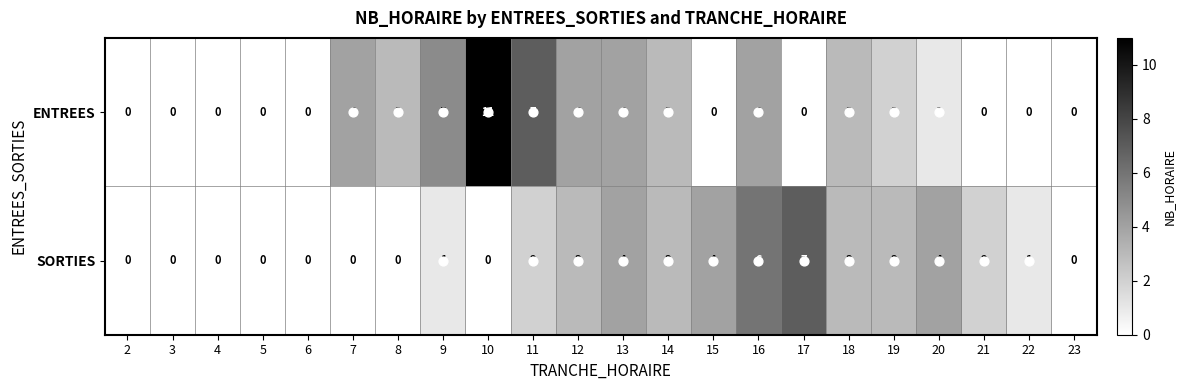

What is the greatest value displayed?

11